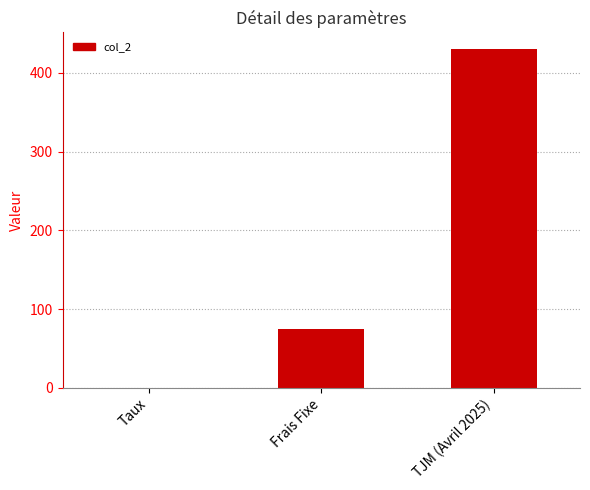

What is the greatest value displayed?

430.0